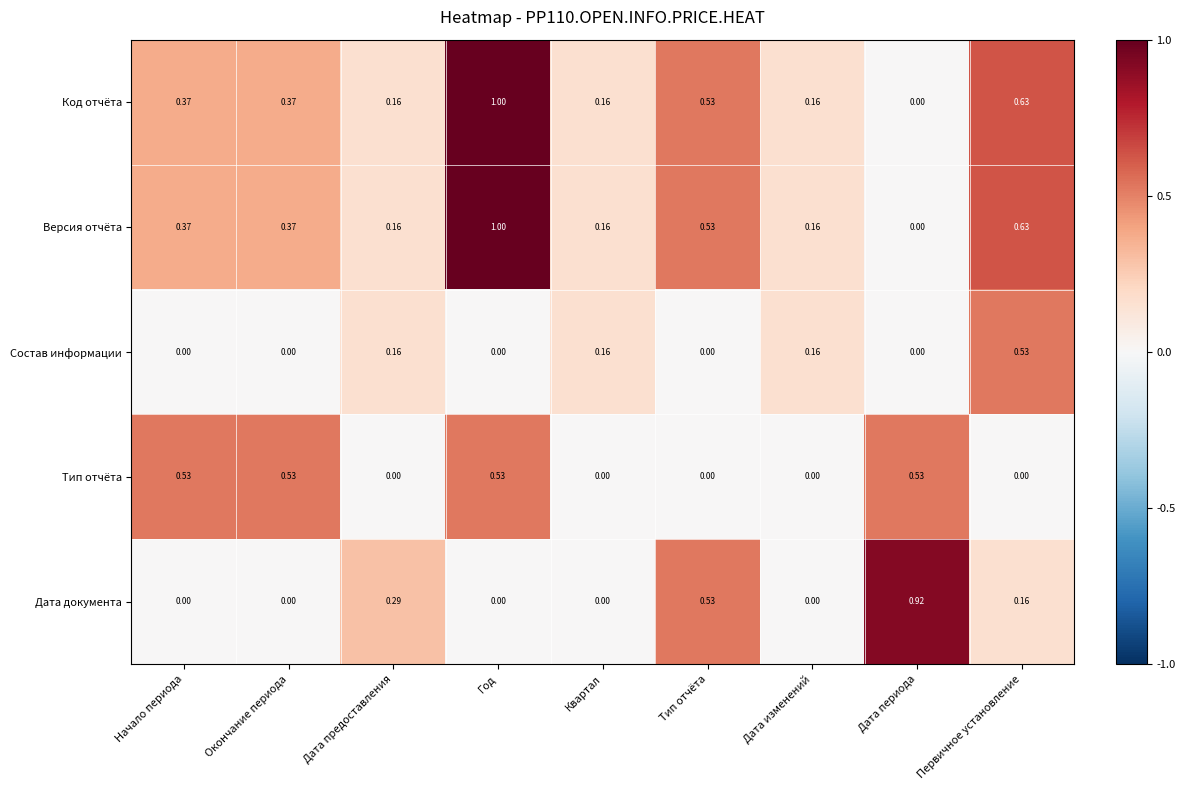

At how many categories does at least one series exceed 0?

9